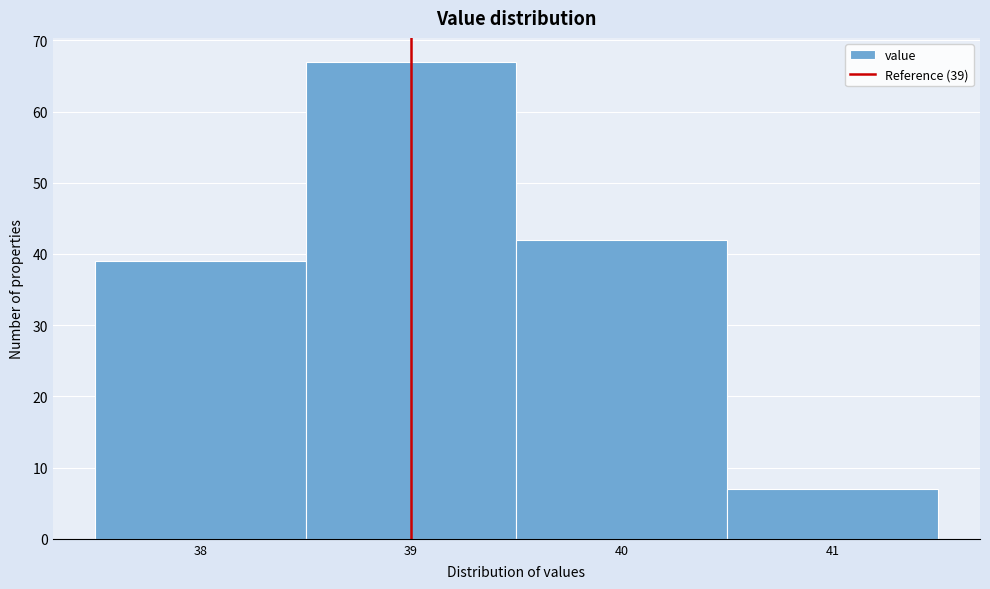

Which range on the x-axis has the tallest bar?

38.5 to 39.5